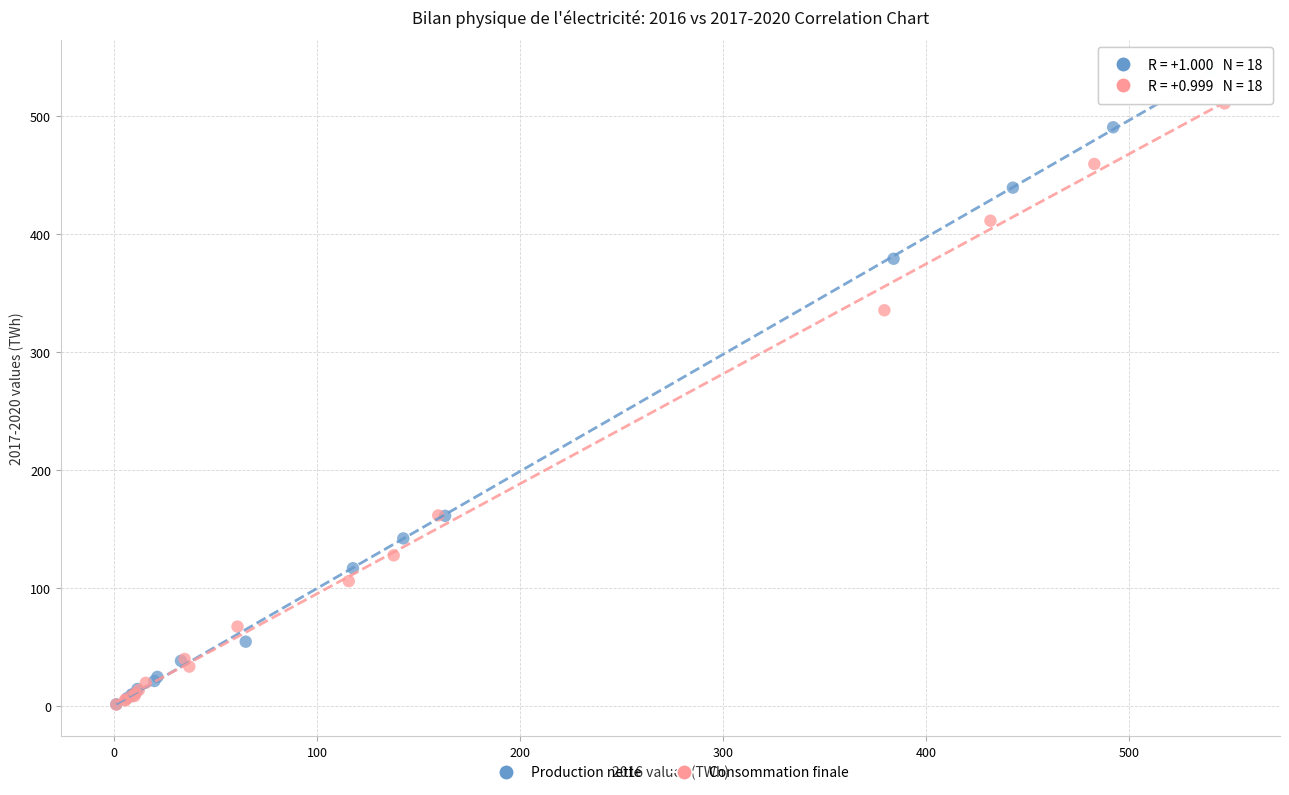

Which series has the largest Y range (max minus min)?

Production nette